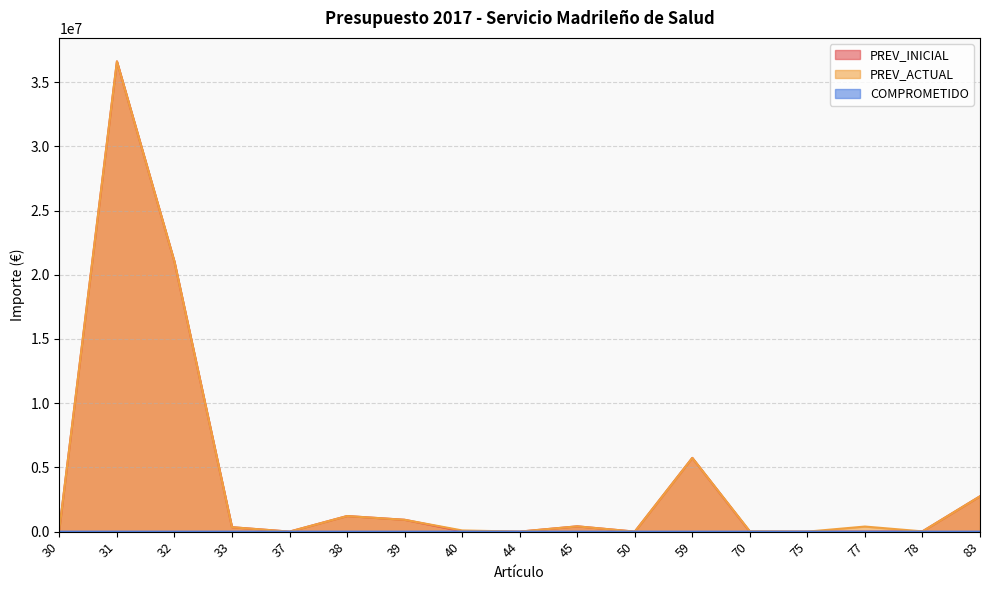

At which category does COMPROMETIDO reach its first local peak?

33